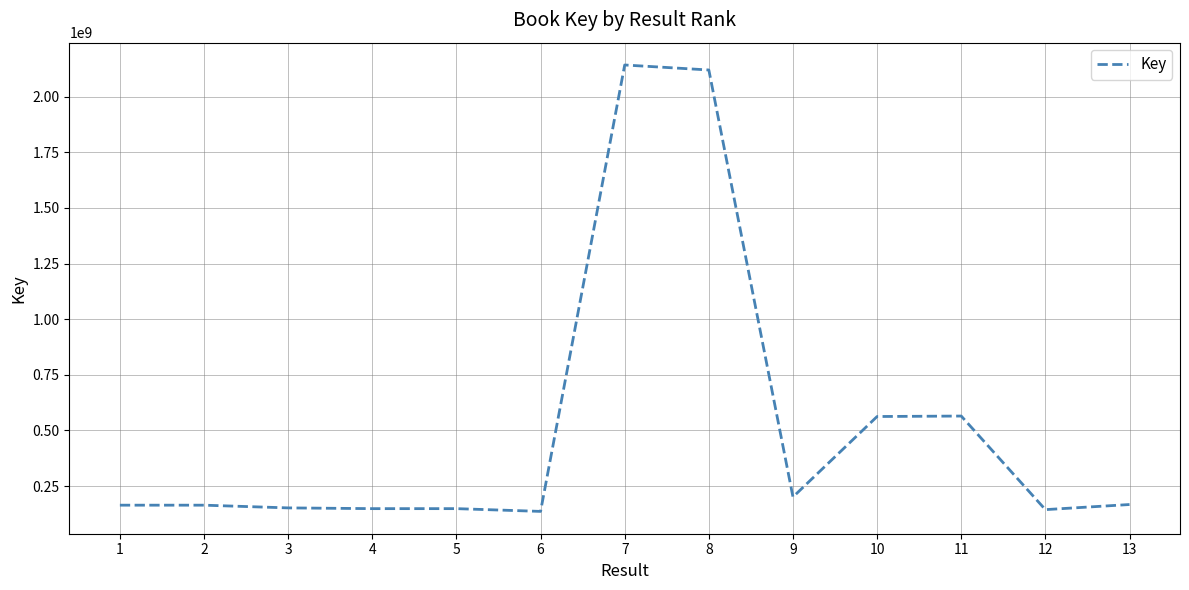

What is the greatest value displayed?

2142454281